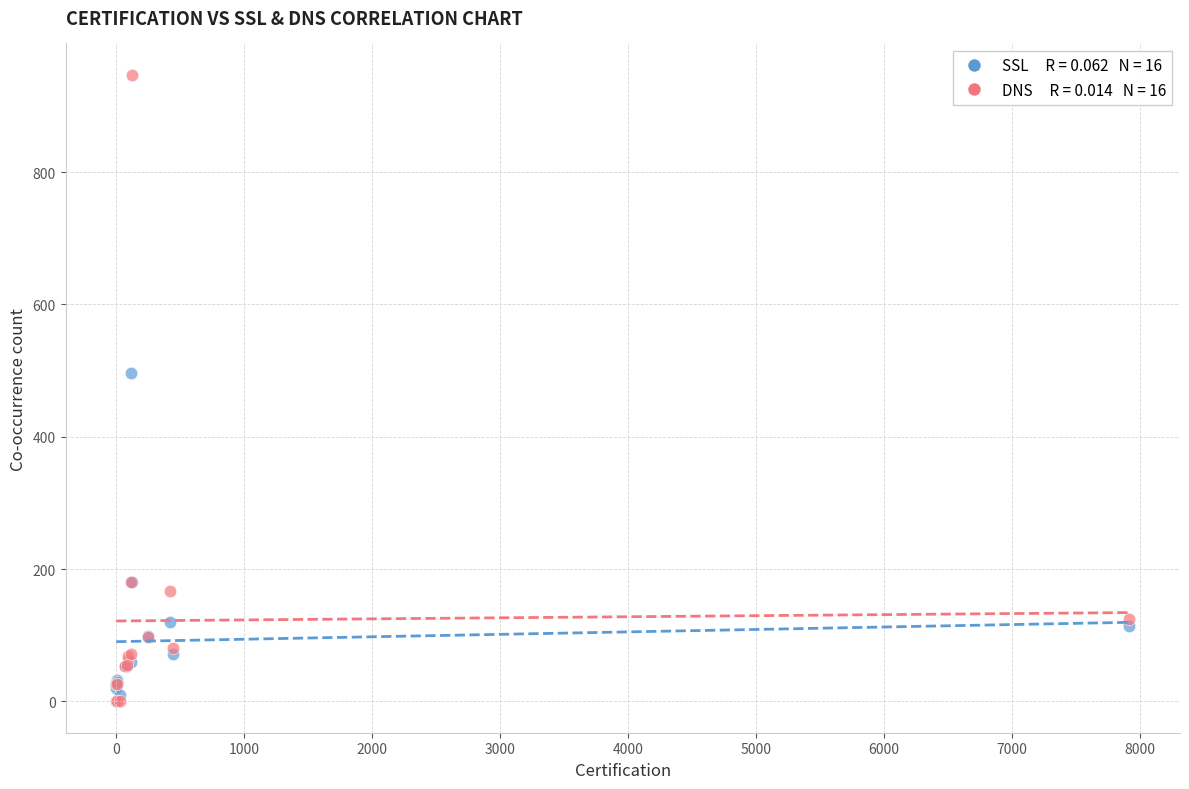

Across all series, what Y value is closest to 473?

496